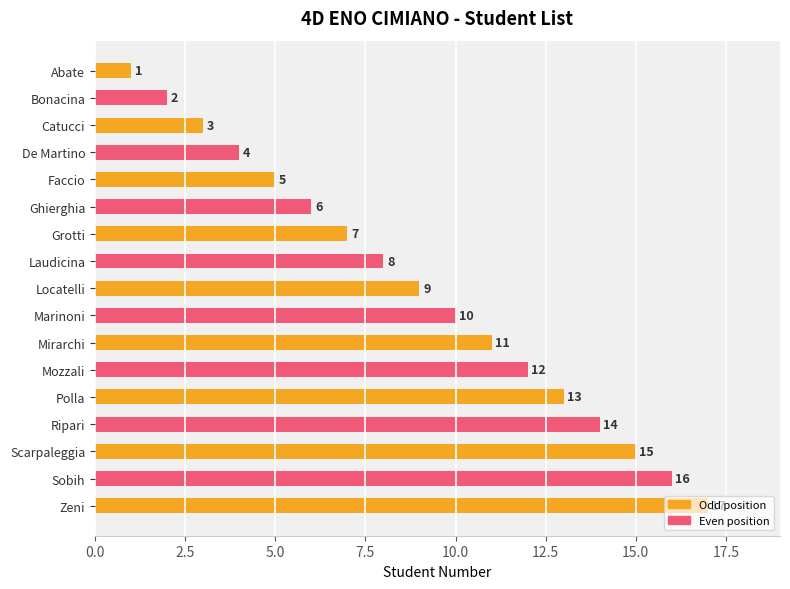

List the labels in order of value, largest first.

Zeni, Sobih, Scarpaleggia, Ripari, Polla, Mozzali, Mirarchi, Marinoni, Locatelli, Laudicina, Grotti, Ghierghia, Faccio, De Martino, Catucci, Bonacina, Abate